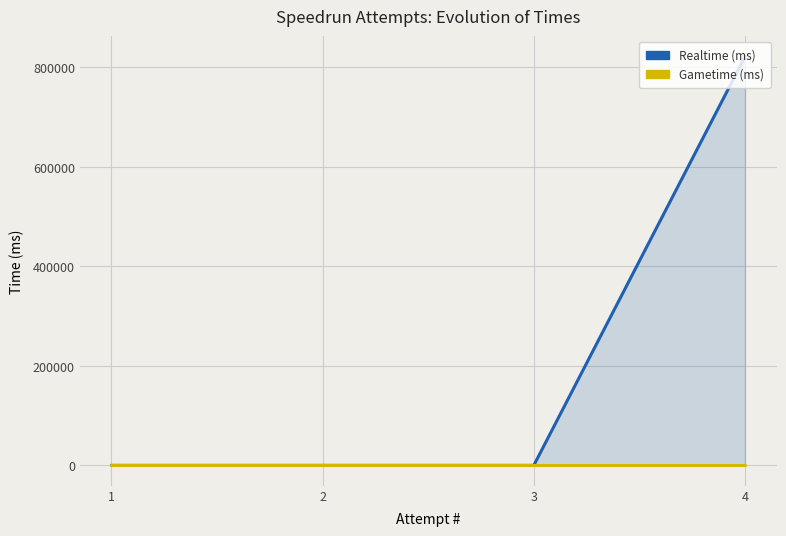

The Realtime (ms) series shows 0 at 3. True or false?

True